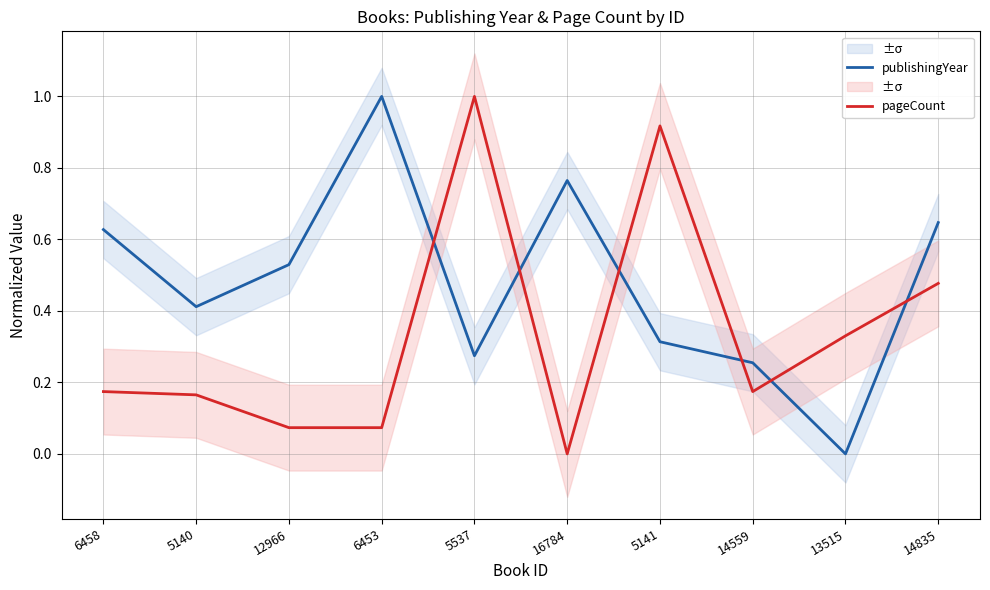

The value of pageCount at 16784 is -0.4. True or false?

False